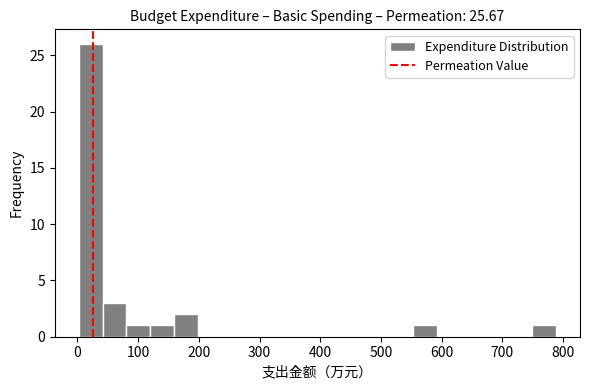

Around what value on the x-axis is the tallest bar? Give the approximate position of its centre, as read against the axis.

20